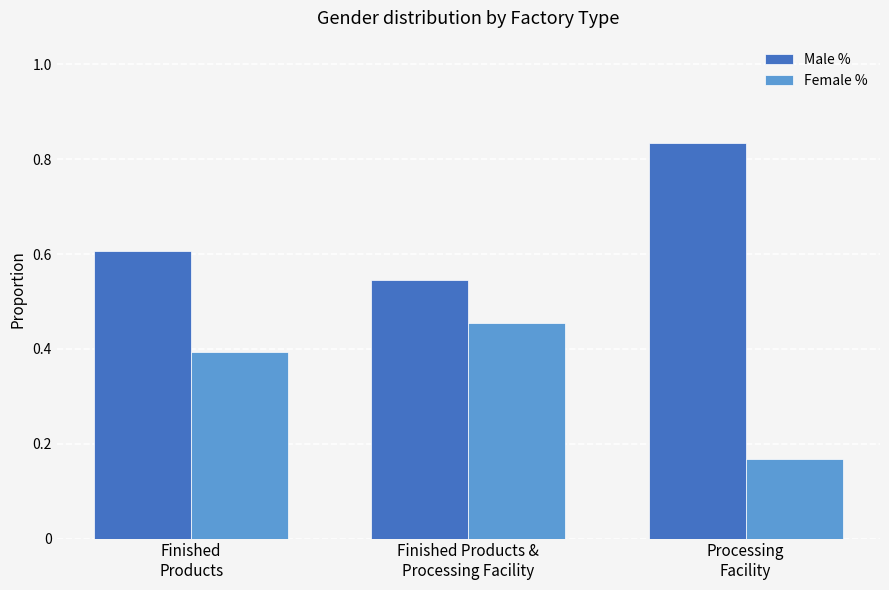

What is the average value of the Female % series?

0.3